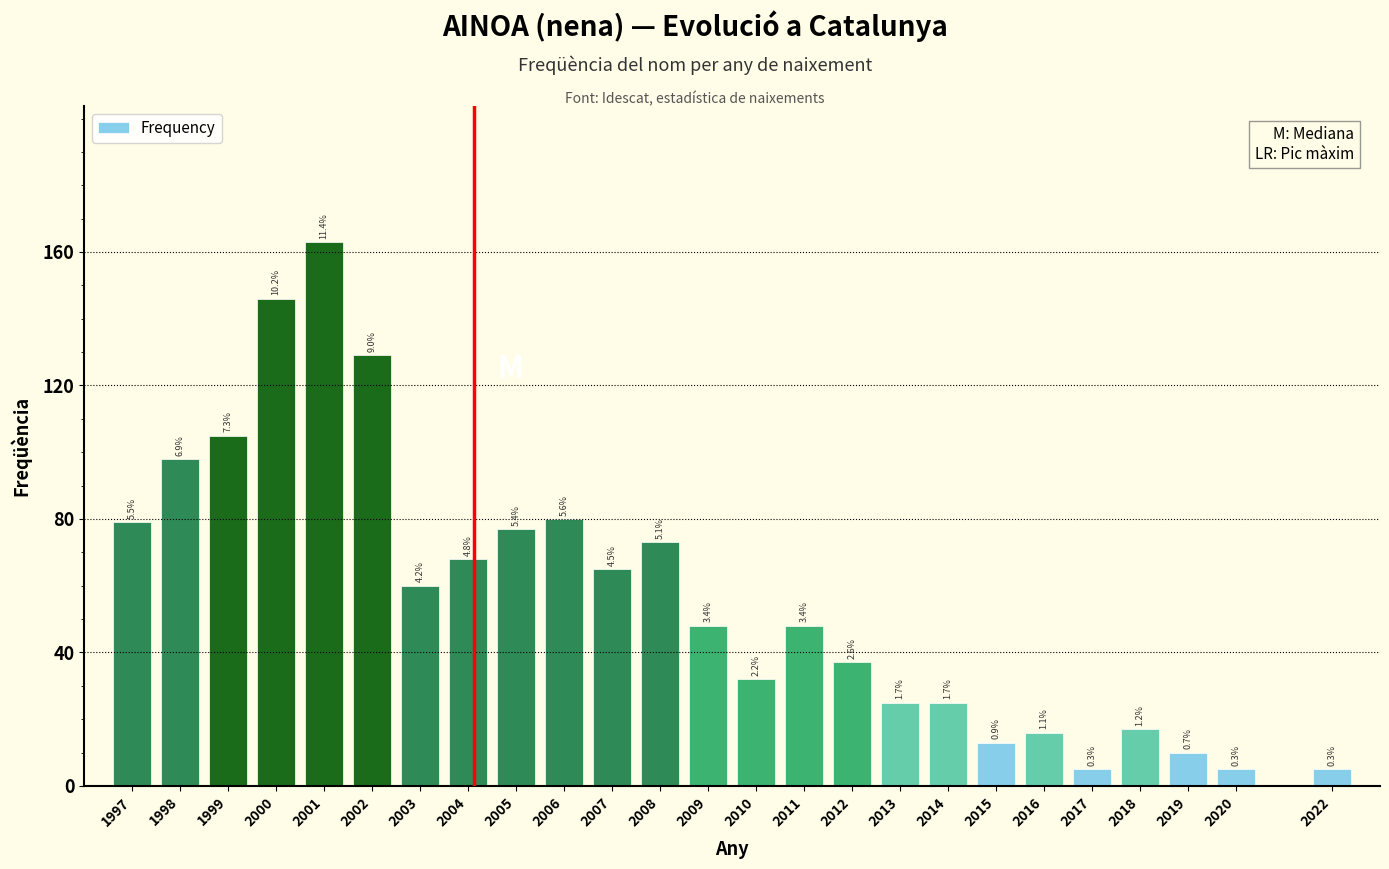

How many bars are there in total?

25